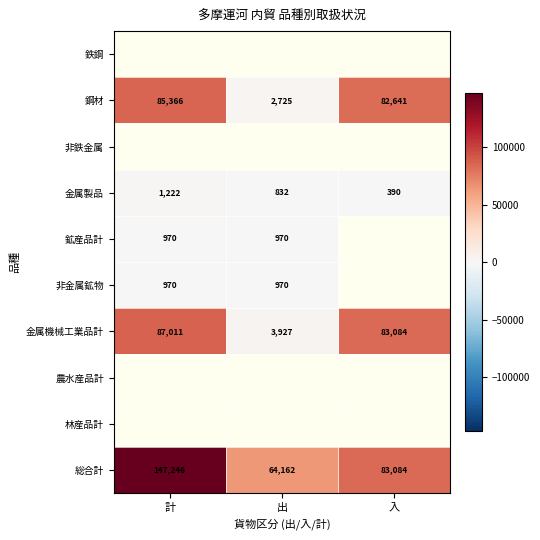

True or false: 金属製品 has a value of 832 at 出.

True